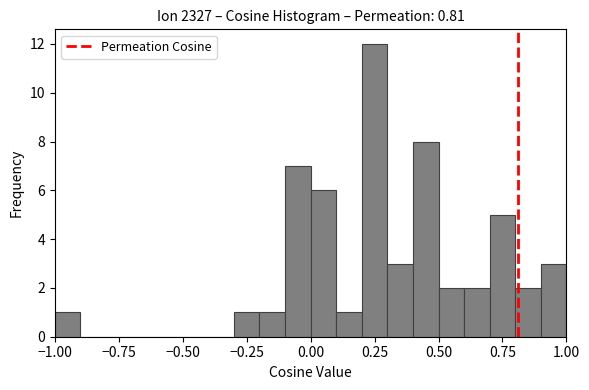

Around what value on the x-axis is the tallest bar? Give the approximate position of its centre, as read against the axis.

0.25